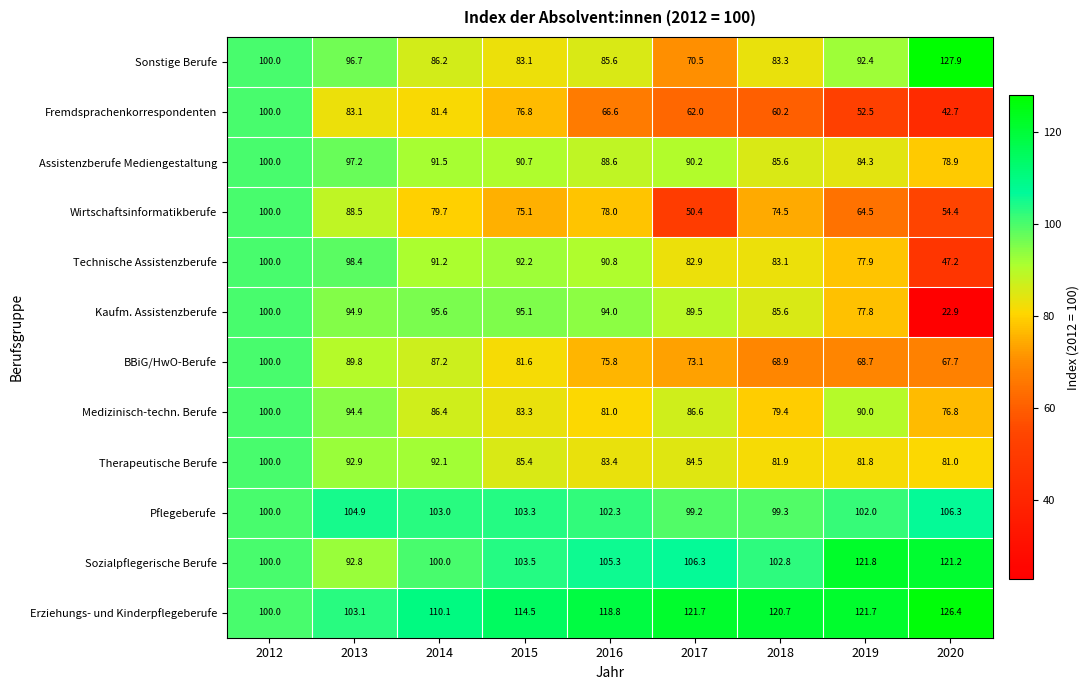

Is it true that Sonstige Berufe equals 108.8 at 2018?

False